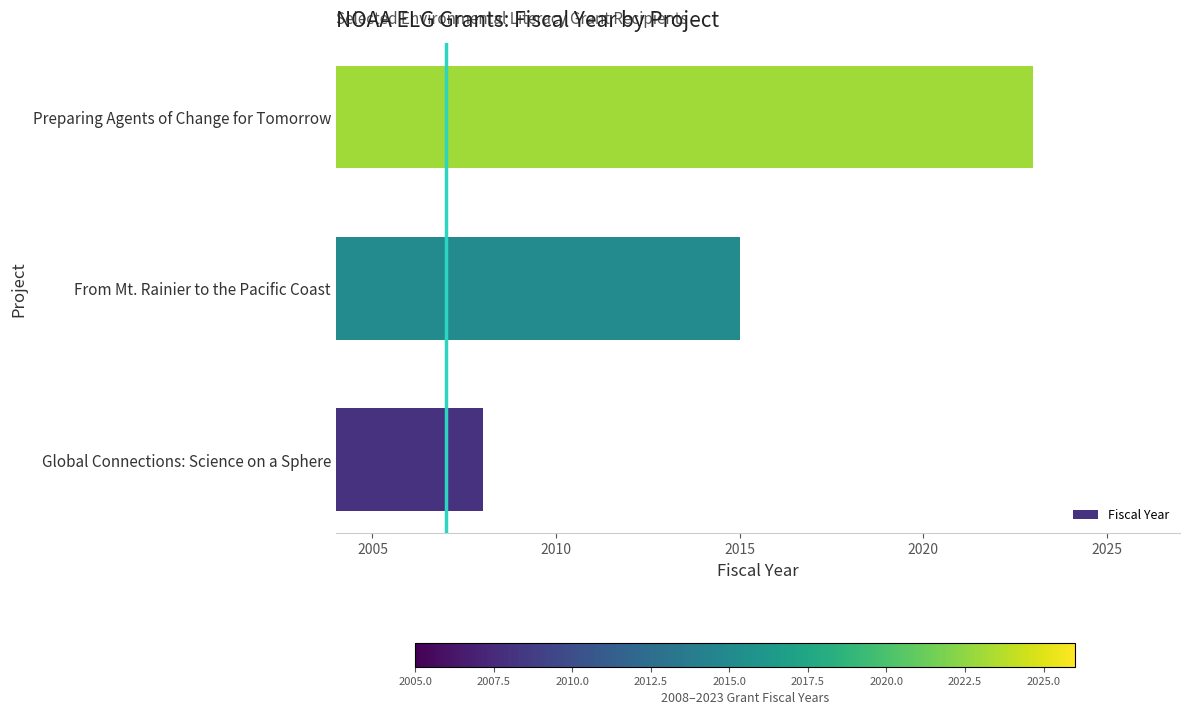

What is the greatest value displayed?

2023